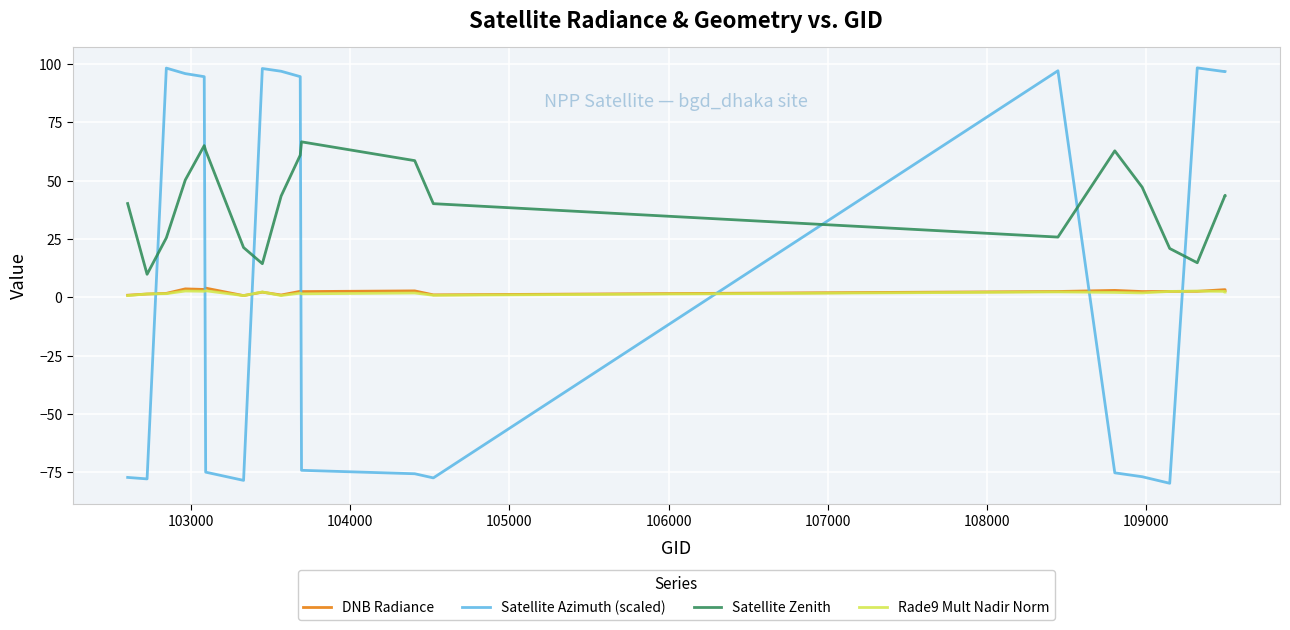

In Satellite Zenith, how many points are lower than both neighbors (excluding endpoints)?

4